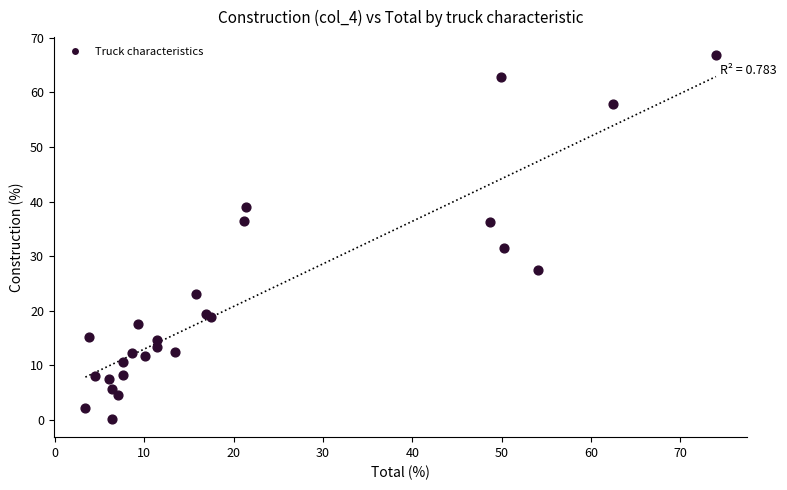

What Y value in the scatter plot is closest to 33?

31.6